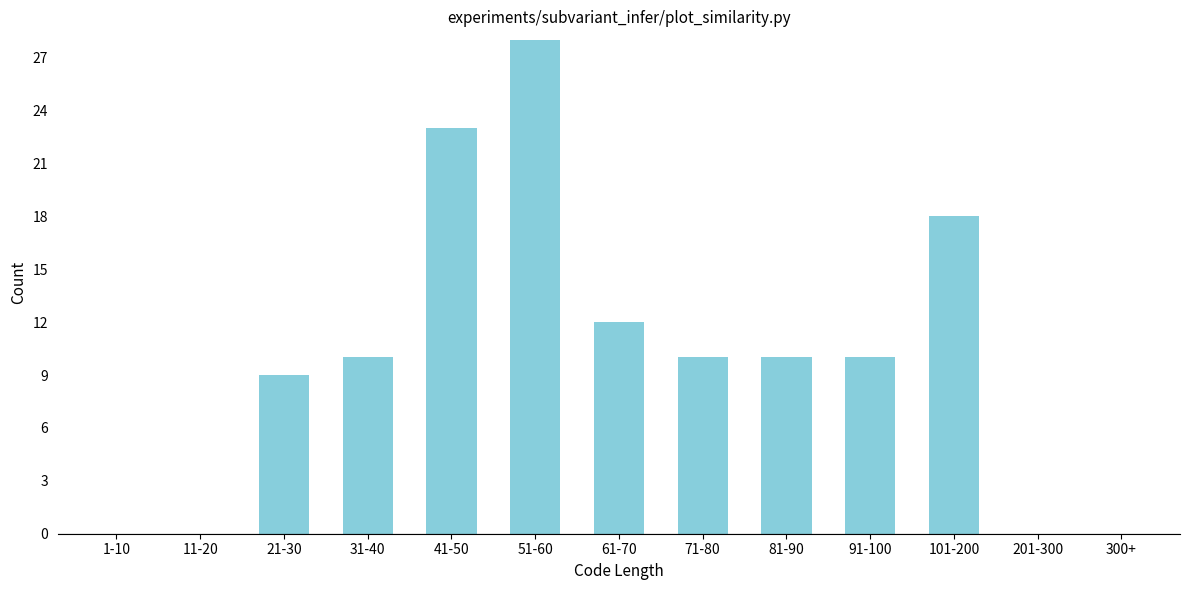

Reading left to right, extract all data points from this chart.

1-10=0	11-20=0	21-30=9	31-40=10	41-50=23	51-60=28	61-70=12	71-80=10	81-90=10	91-100=10	101-200=18	201-300=0	300+=0